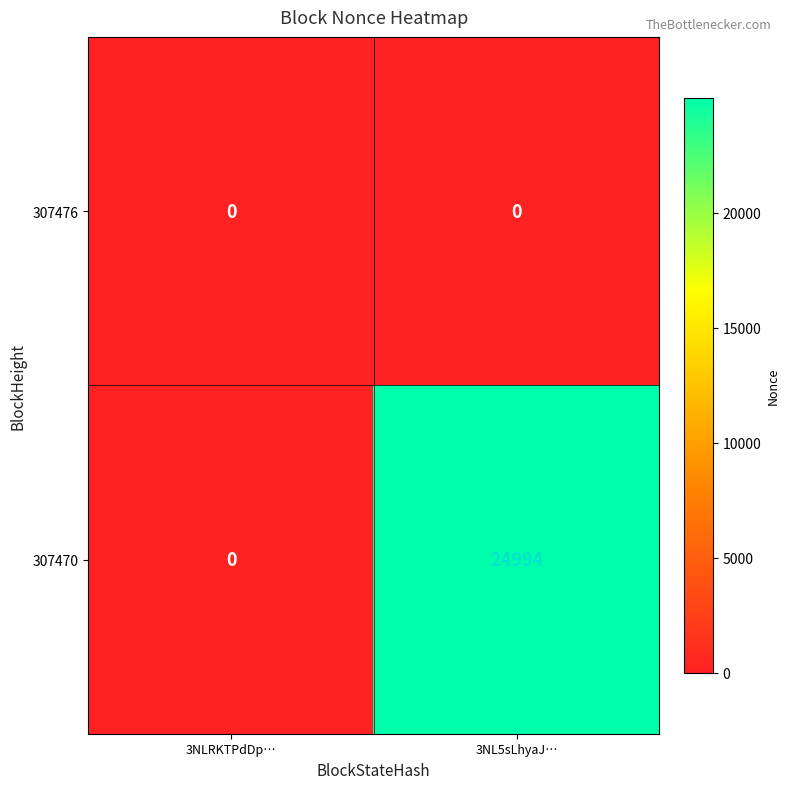

Which category has the highest value across all series?

3NL5sLhyaJ…